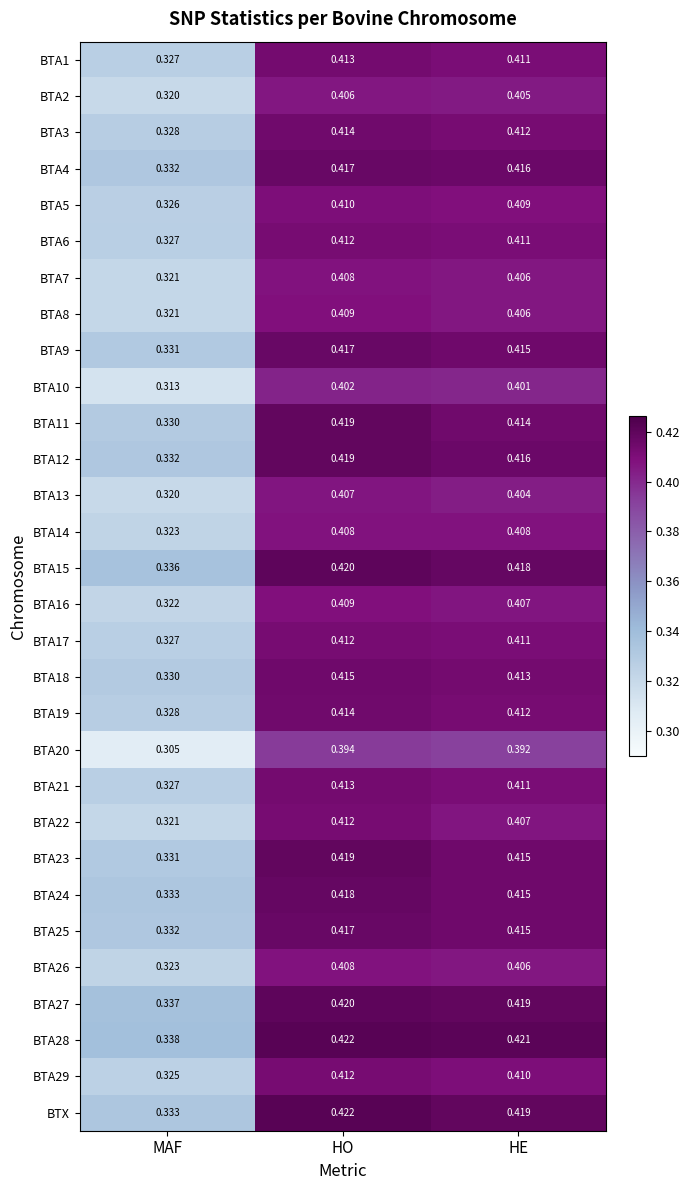

Which category has the lowest value in the BTA18 series?

MAF